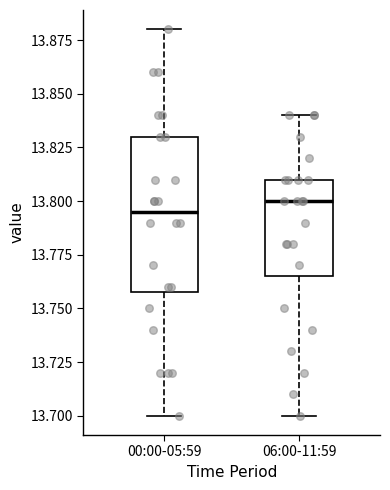

Which box's median line is the lowest?

00:00-05:59